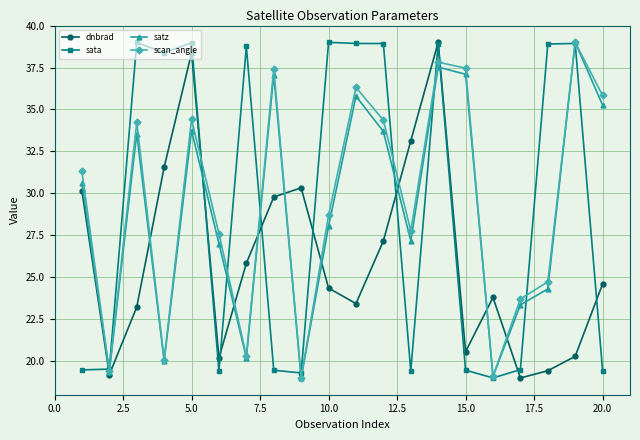

True or false: sata and dnbrad intersect in this chart.

True